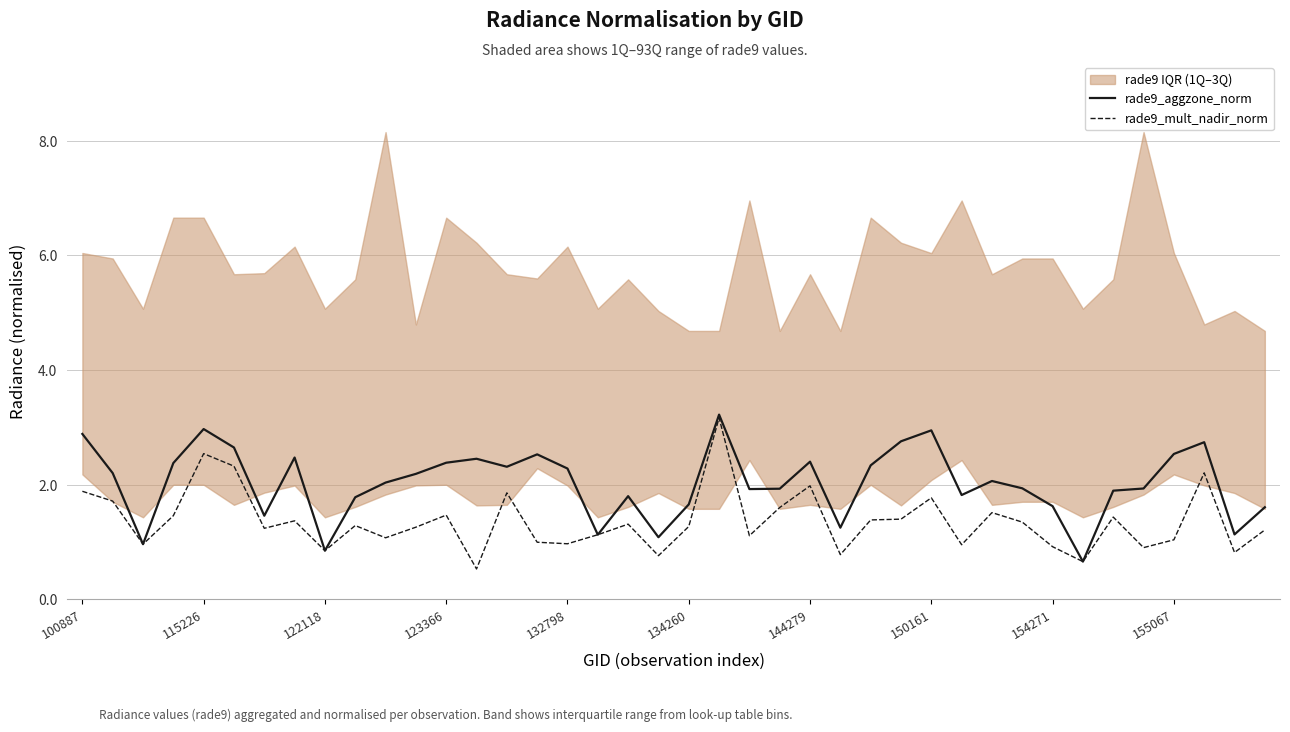

What is the lowest value of the rade9_mult_nadir_norm series?

0.5